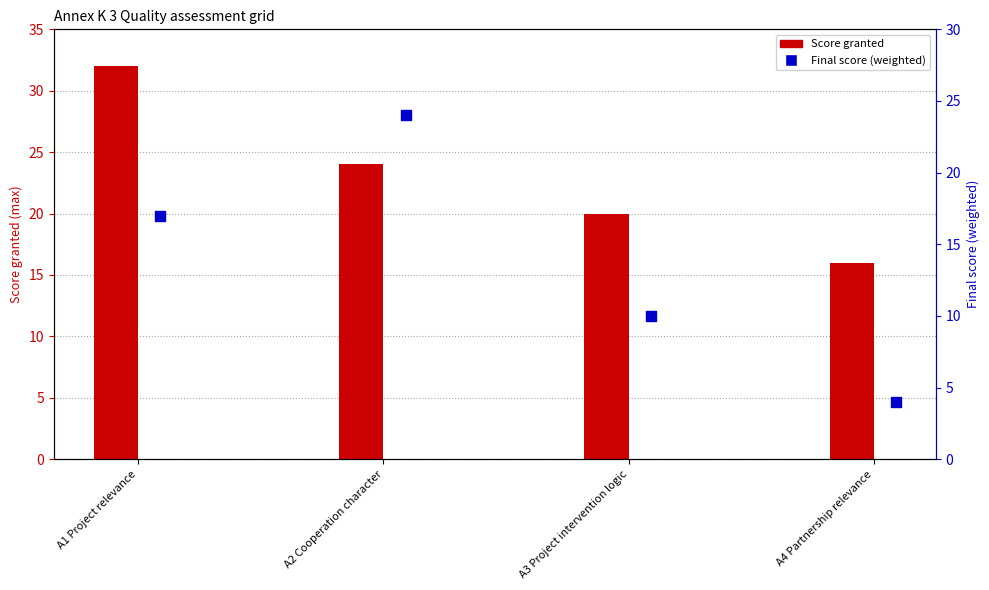

Which series has the largest Y range (max minus min)?

Final score (weighted)